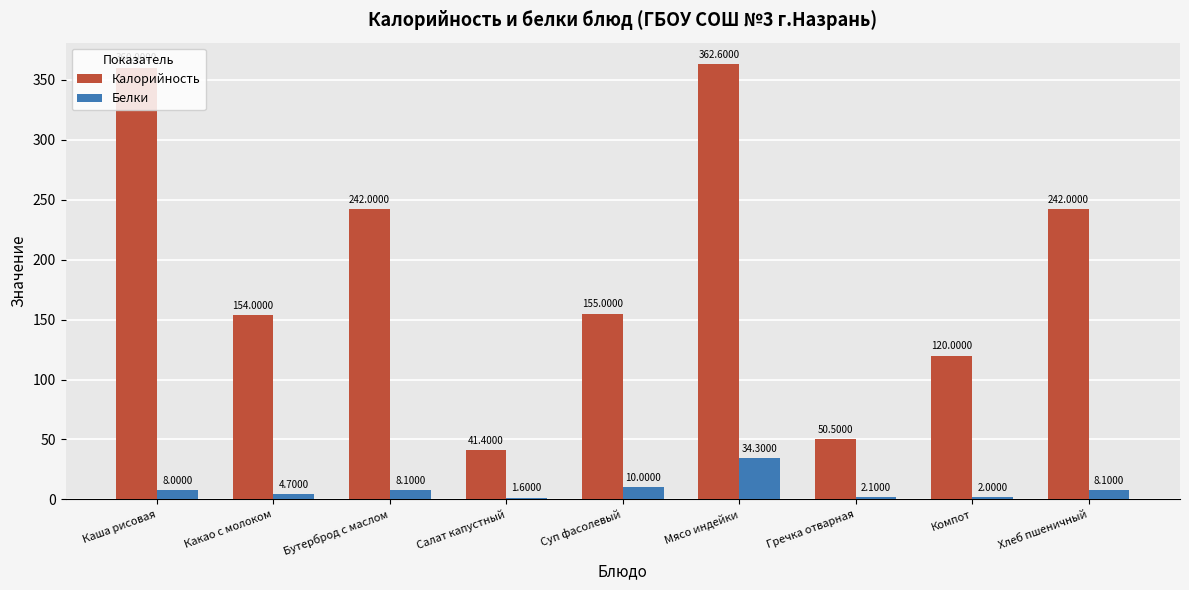

What is the label of the 1st bar from the right?

Хлеб пшеничный